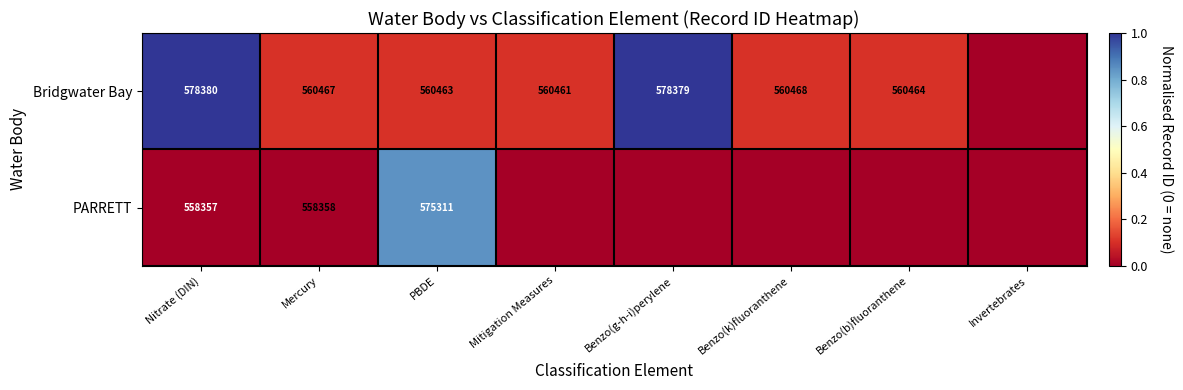

At how many categories does at least one series exceed 0?

7